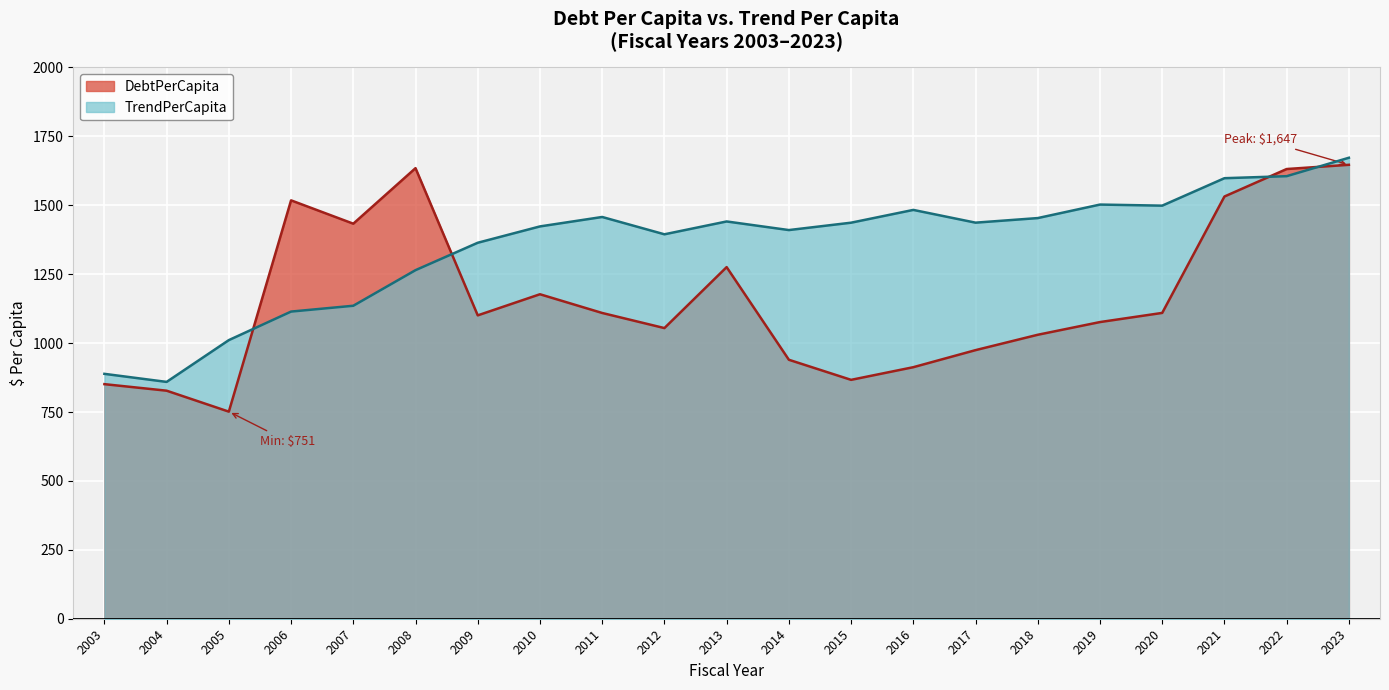

What is the difference between the maximum and minimum values in the DebtPerCapita series?

895.5